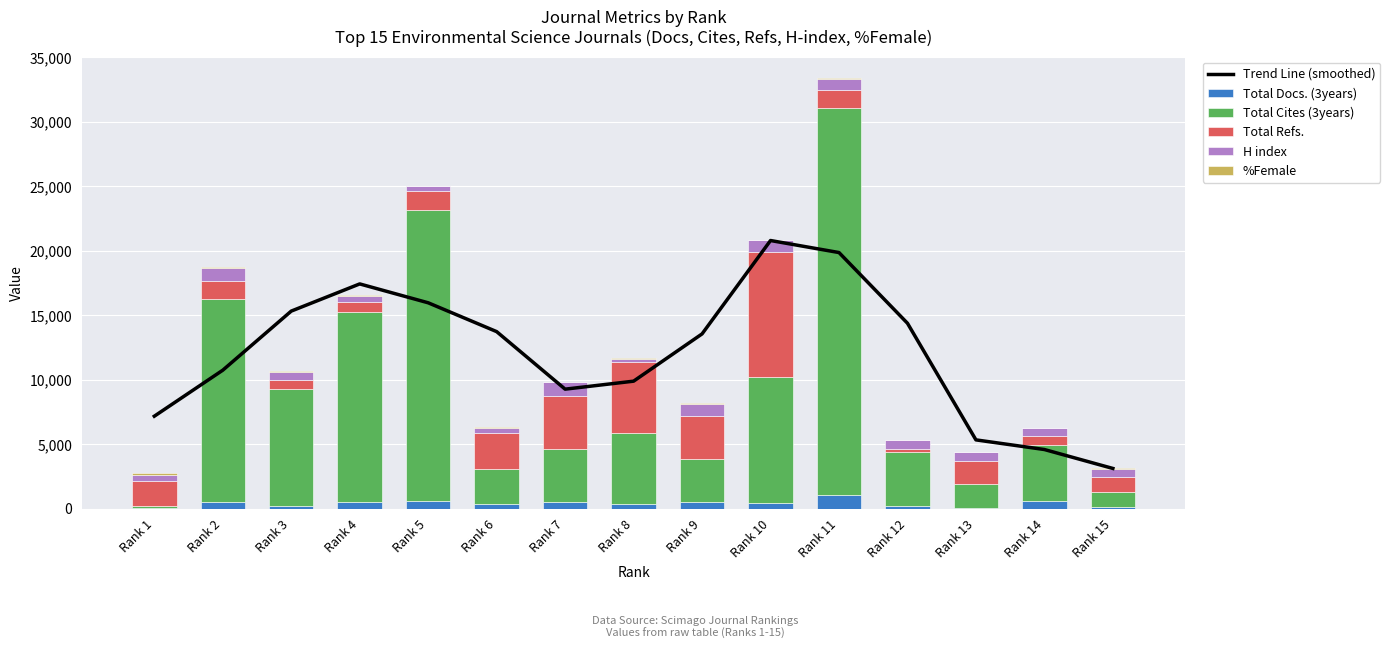

How many groups of bars are there?

15